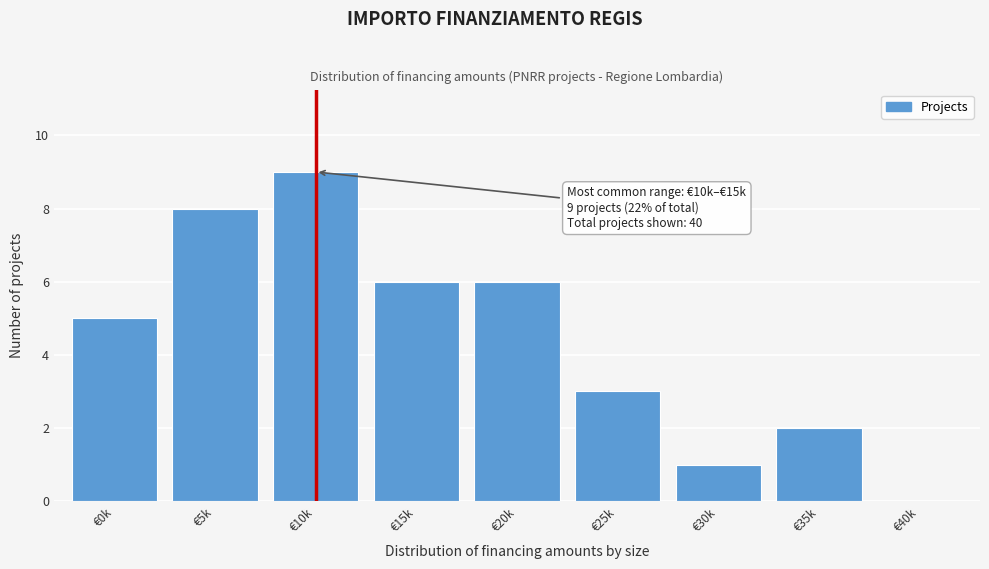

Reading left to right, transcribe all the data shown in this chart.

€0k=5	€5k=8	€10k=9	€15k=6	€20k=6	€25k=3	€30k=1	€35k=2	€40k=0